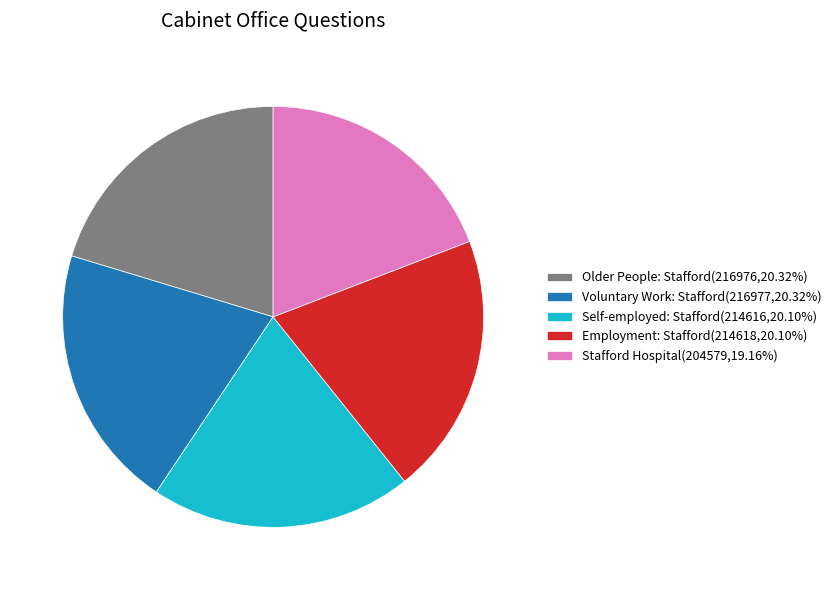

Does any single category account for the majority?

No